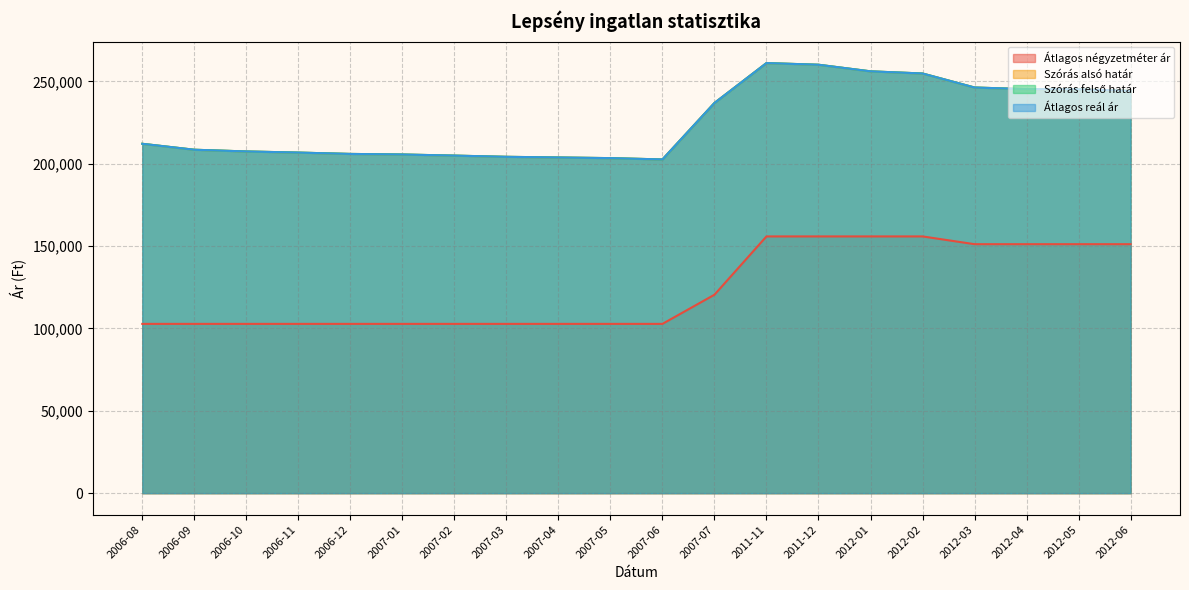

Which category has the lowest value in the Szórás alsó határ series?

2007-06